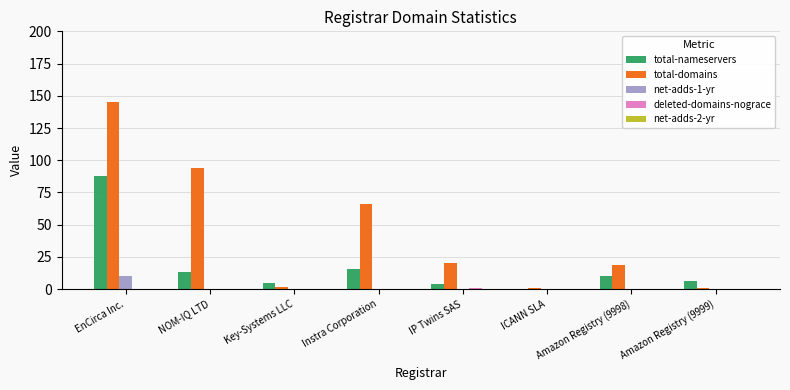

What is the total value across all series at Amazon Registry (9999)?

7